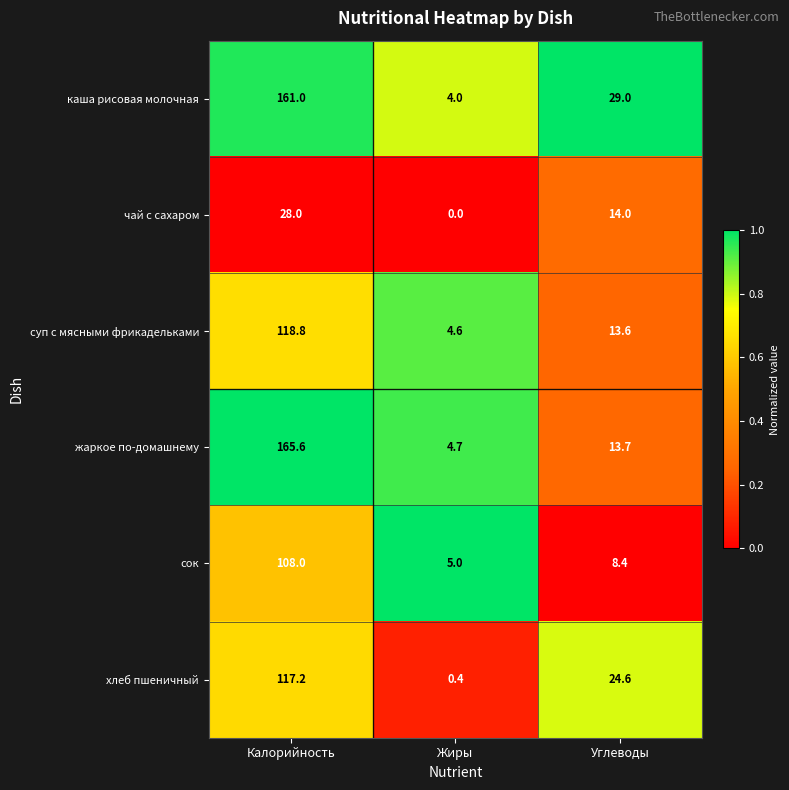

Which series has the widest spread of values?

жаркое по-домашнему